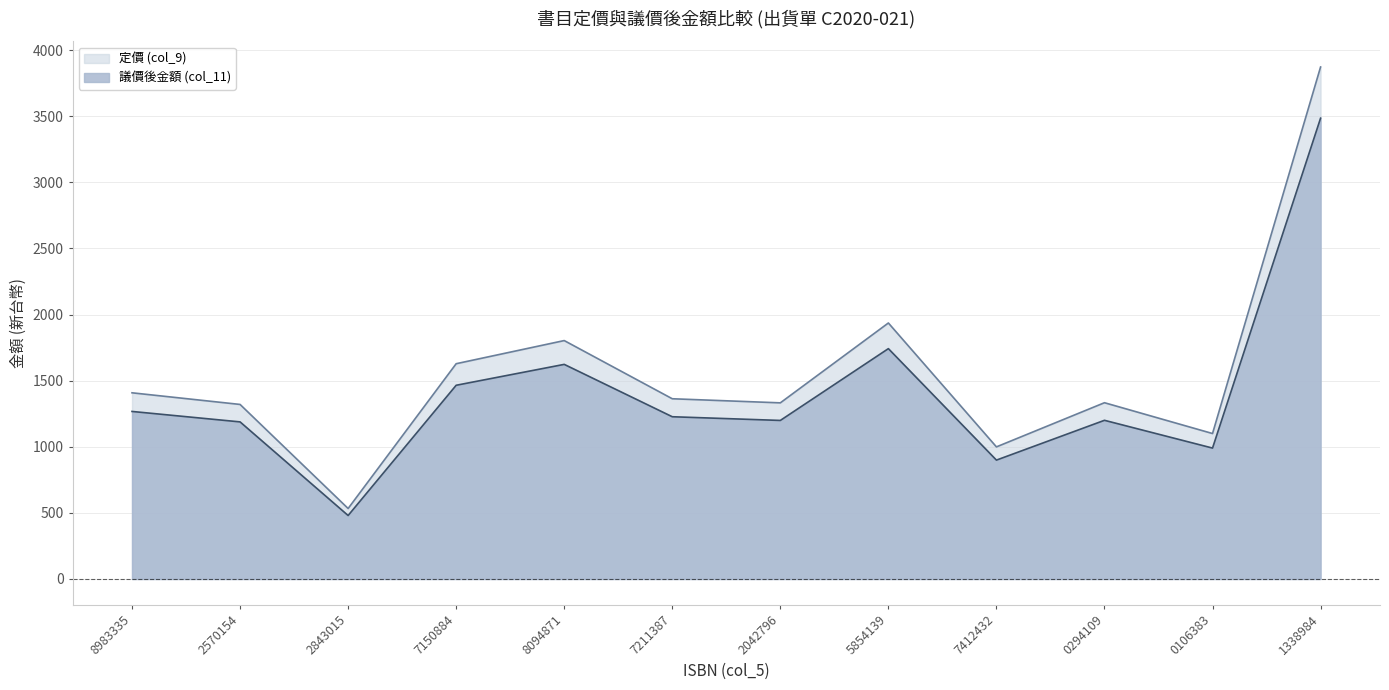

Where does the 定價 (col_9) series first go above 1363?

8983335